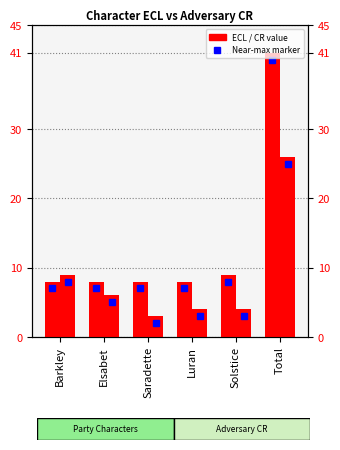

Reading right to left, list all the values displayed in this chart.

ECL: Total=41	Solstice=9	Luran=8	Saradette=8	Elsabet=8	Barkley=8
CR: Total=26	Solstice=4	Luran=4	Saradette=3	Elsabet=6	Barkley=9